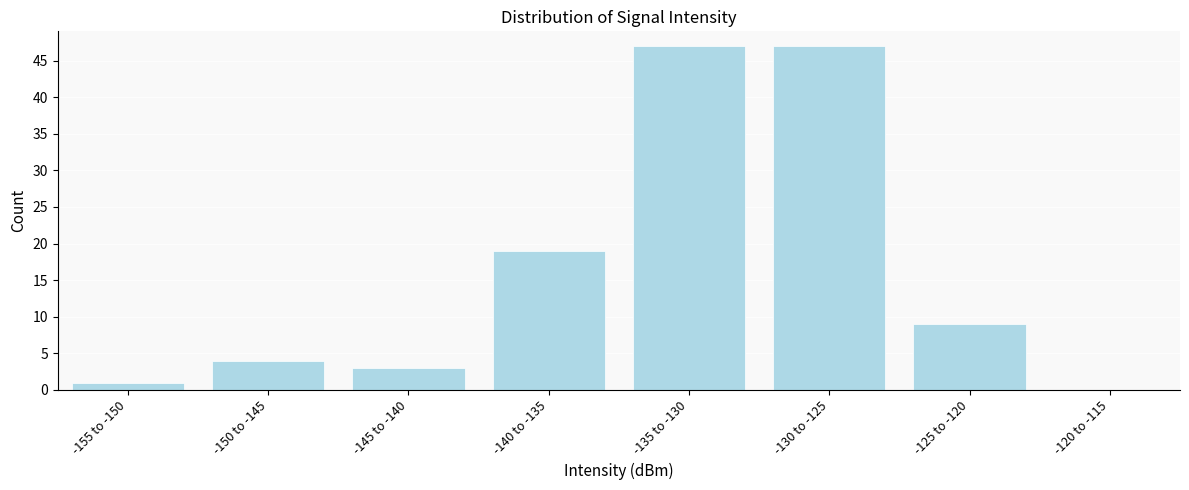

Reading right to left, what are all the values shown in this chart?

-120 to -115=0	-125 to -120=9	-130 to -125=47	-135 to -130=47	-140 to -135=19	-145 to -140=3	-150 to -145=4	-155 to -150=1